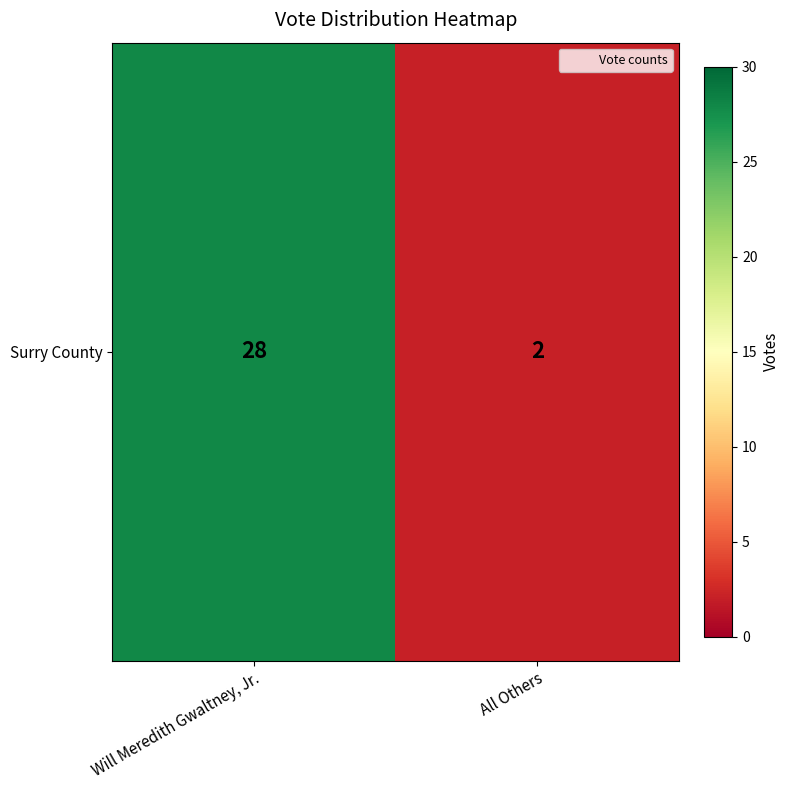

What is the average value?

15